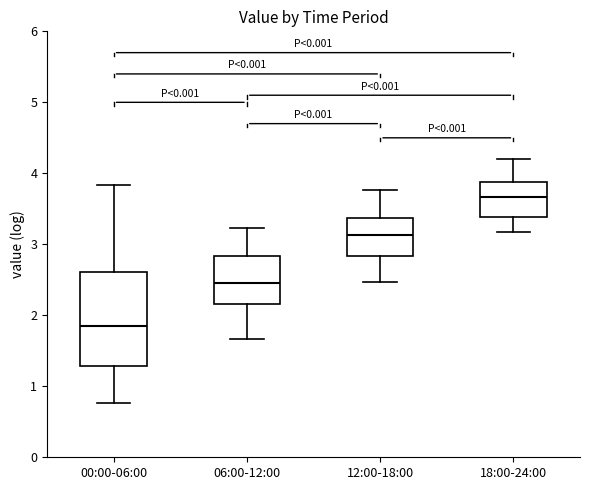

Which box has the lowest median line?

00:00-06:00